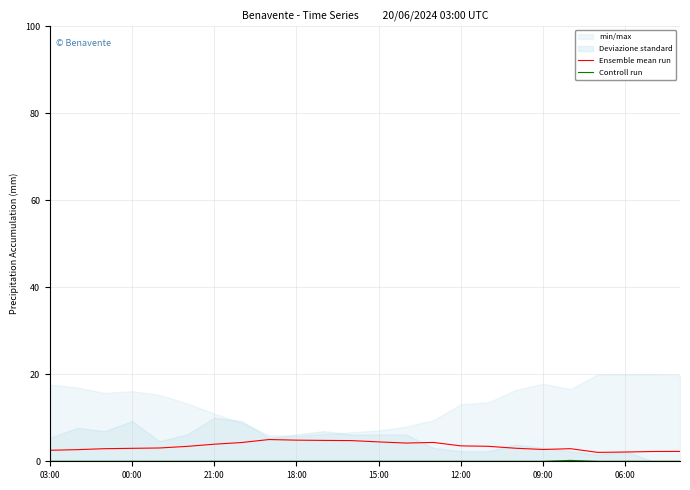

At 03:00, list the series in order from largest to smallest.

Ensemble mean run, Controll run